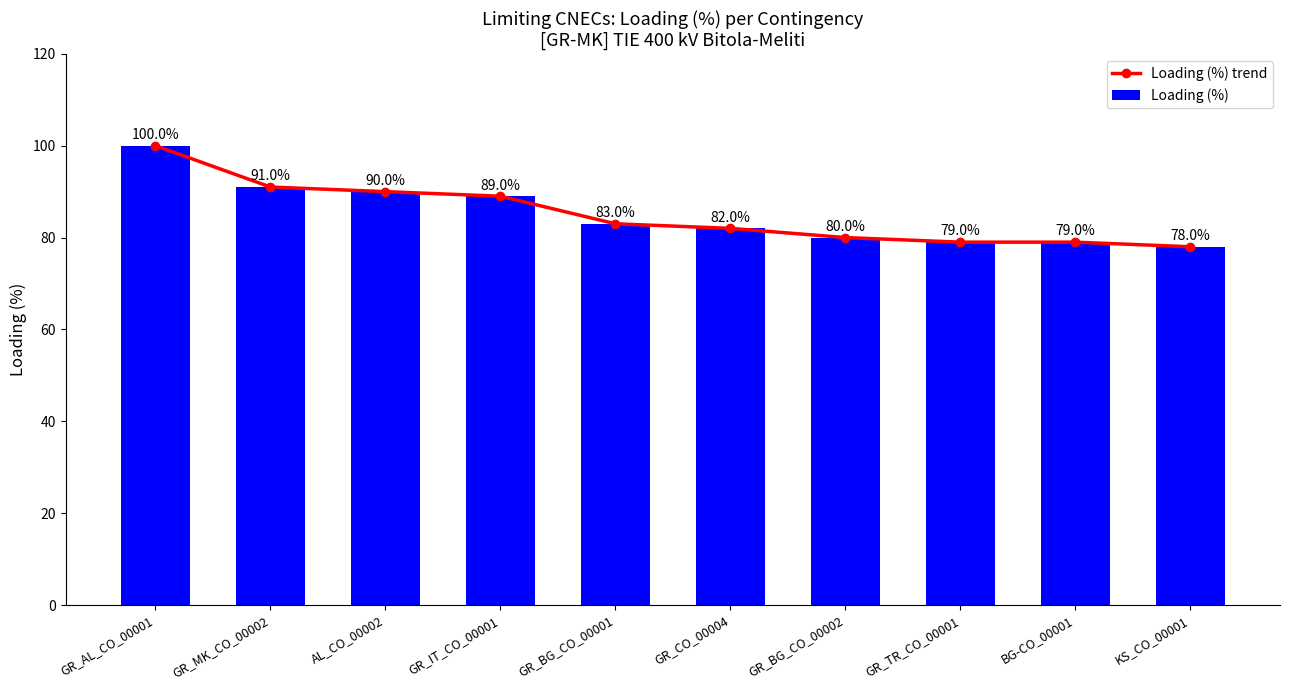

What is the label of the 1st bar from the right?

KS_CO_00001